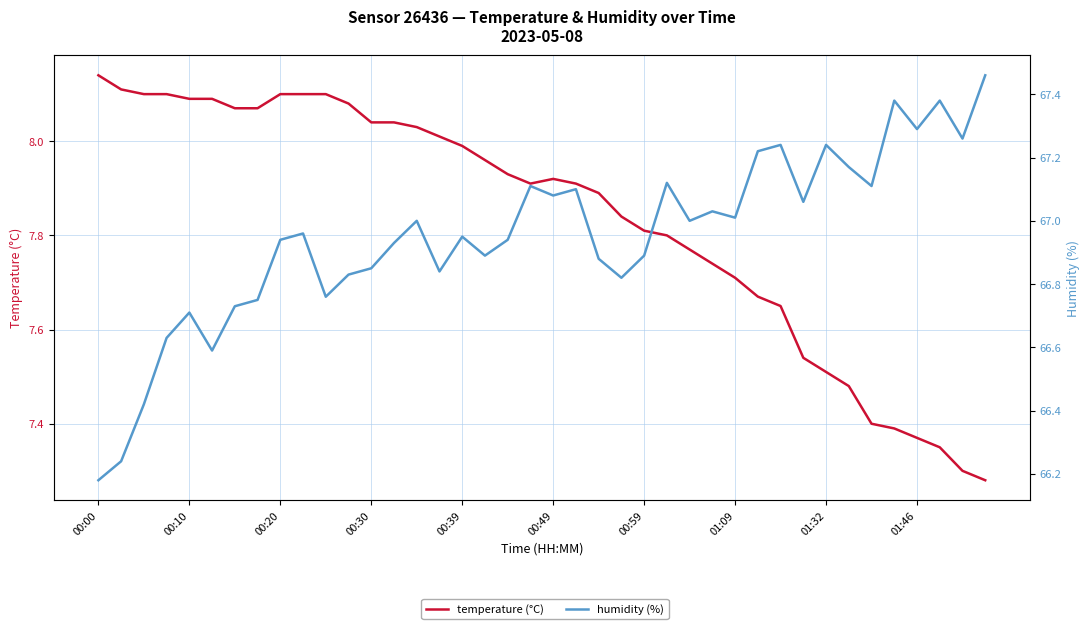

Does the chart display data point markers on the line(s)?

No